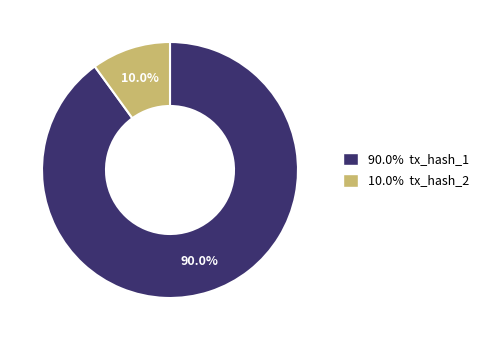

Rank the categories by value from lowest to highest.

tx_hash_2, tx_hash_1